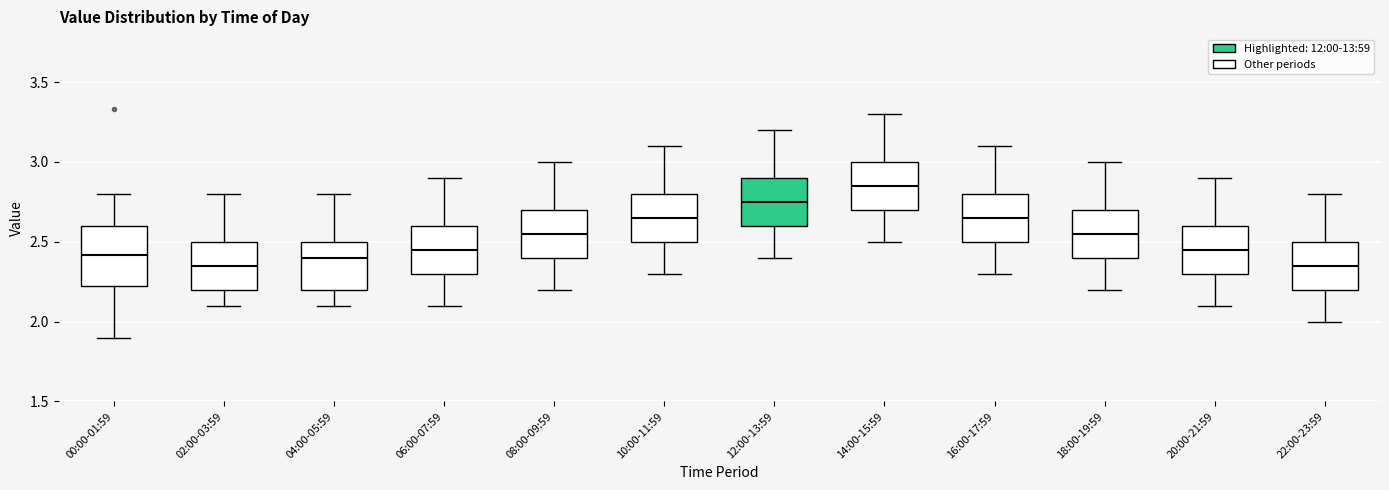

Where does the upper whisker of the box for 18:00-19:59 end on the y-axis? The values are not printed on the chart, so give them approximately, as read against the axis.

3.00